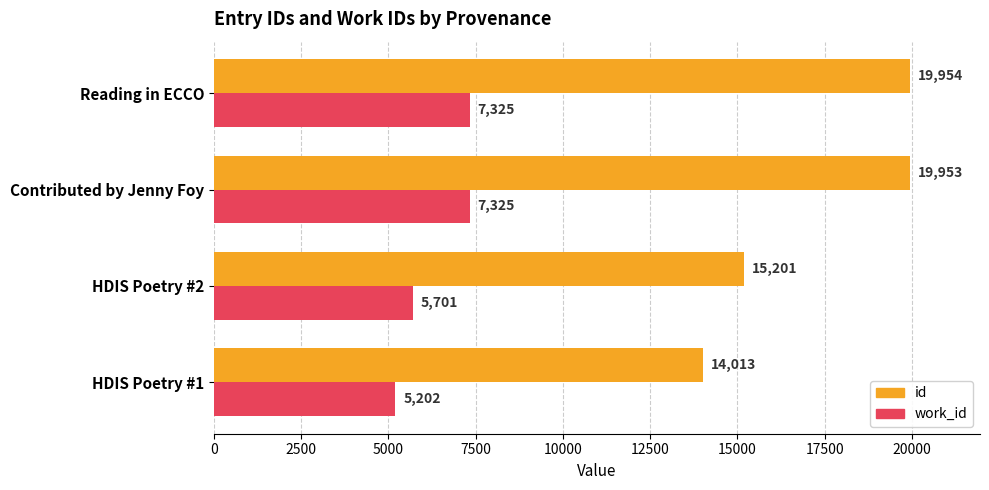

Count the work_id values in the range 5701 to 7325.

3